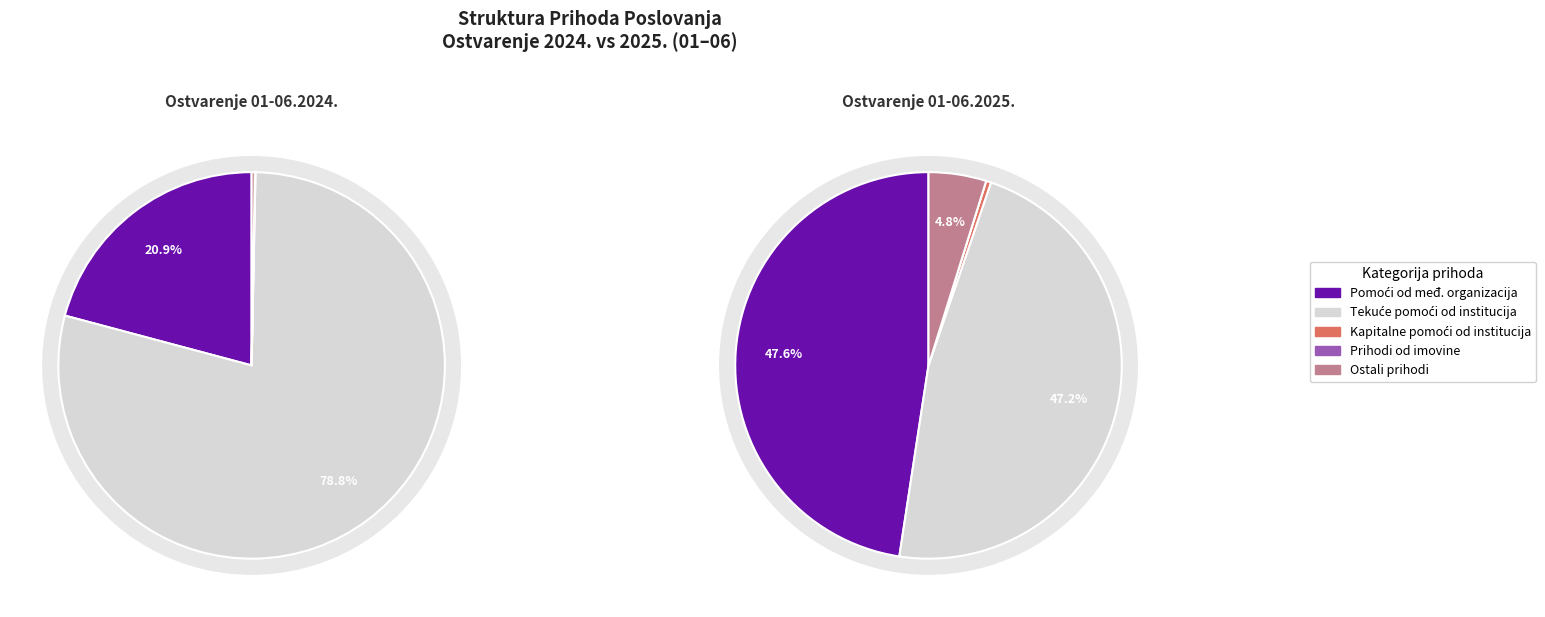

How many slices are in this pie chart?

5